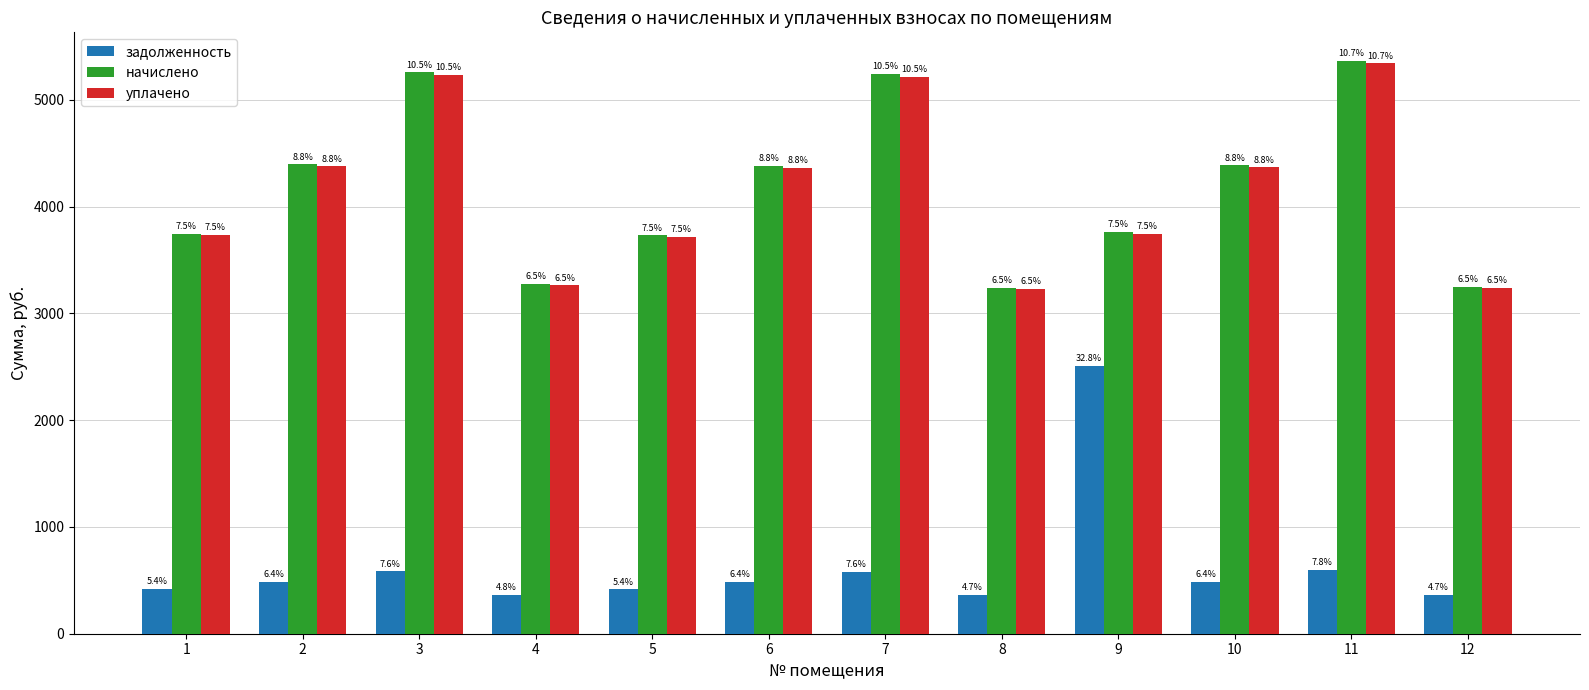

At how many categories does at least one series exceed 1504?

12